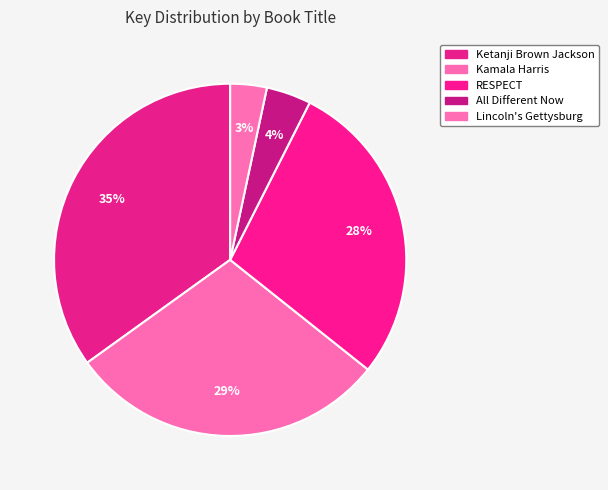

How many segments does this pie chart have?

5